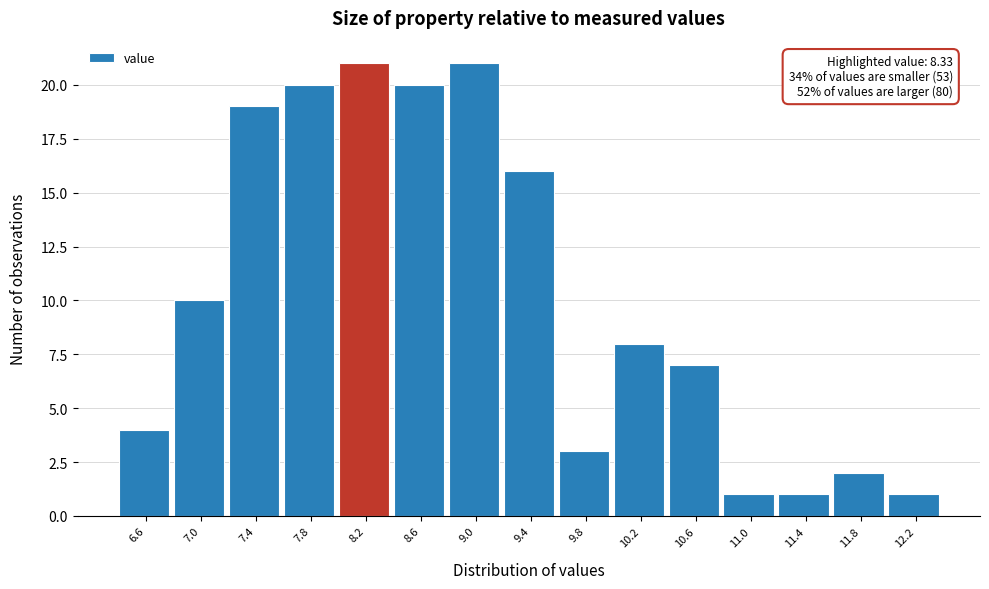

Reading right to left, list all the values displayed in this chart.

1	2	1	1	7	8	3	16	21	20	21	20	19	10	4